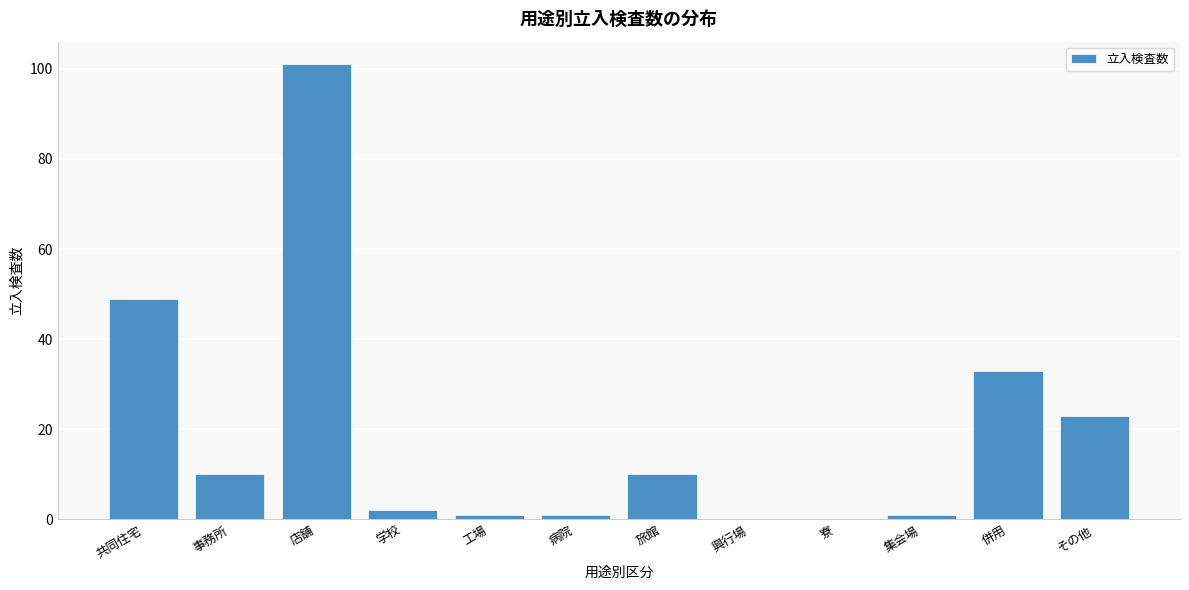

Reading left to right, transcribe all the data shown in this chart.

共同住宅=49	事務所=10	店舗=101	学校=2	工場=1	病院=1	旅館=10	興行場=0	寮=0	集会場=1	併用=33	その他=23